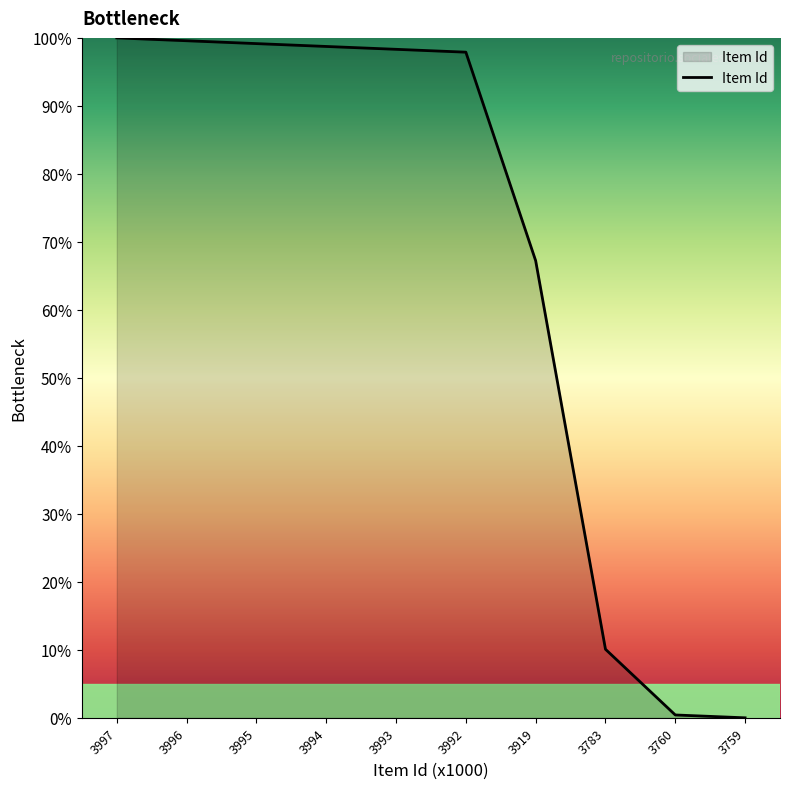

The chart shows a value of 146.6 at 3992. True or false?

False